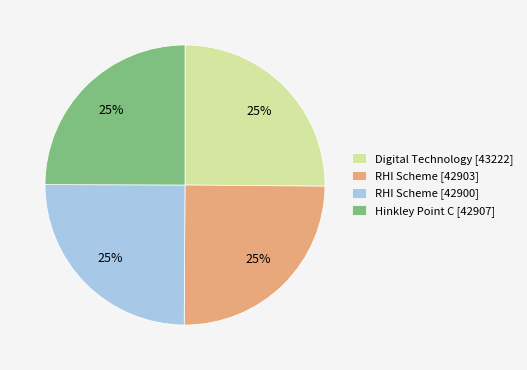

The RHI Scheme [42903] slice represents 36% of the pie. True or false?

False